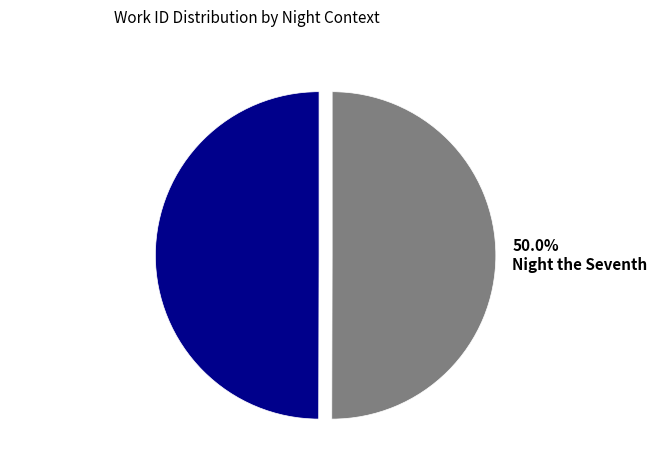

What portion of the pie excludes 50.0% Night the Seventh?

50.0%